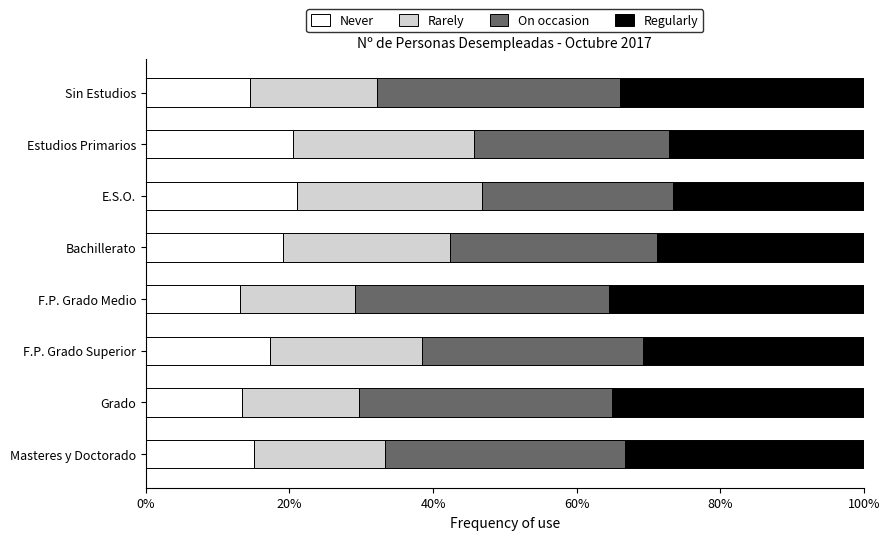

What is the difference between the maximum and minimum values in the Never series?

8.0